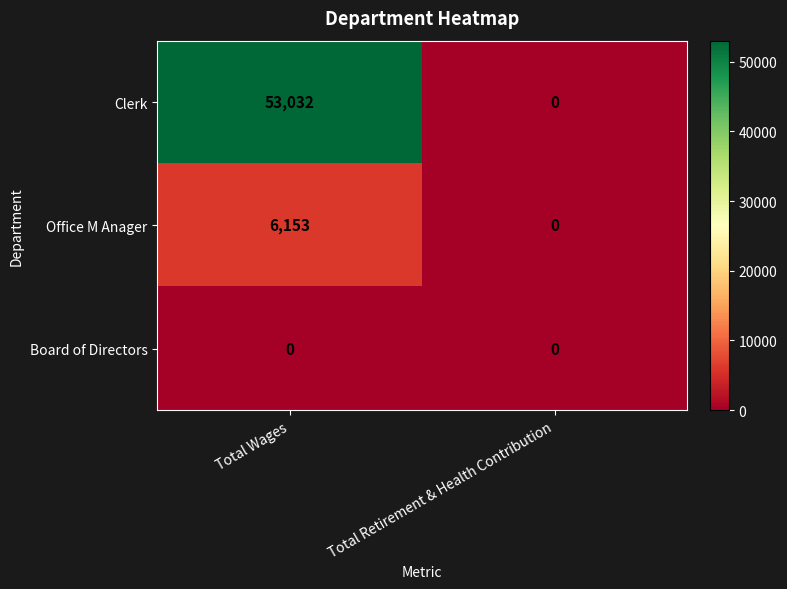

What is the difference between the highest and lowest values at Total Wages?

53032